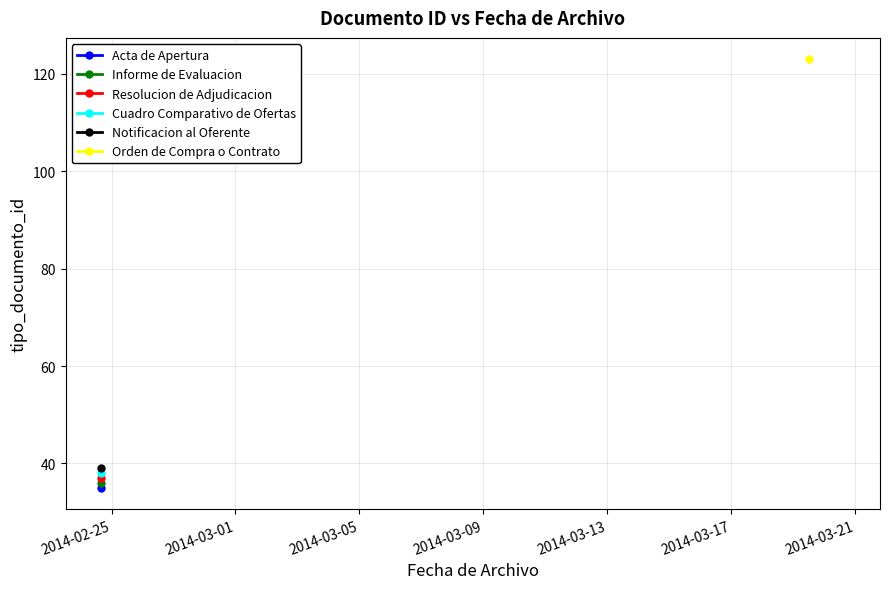

Which label corresponds to the smallest value in the chart?

2014-02-24 15:49:18